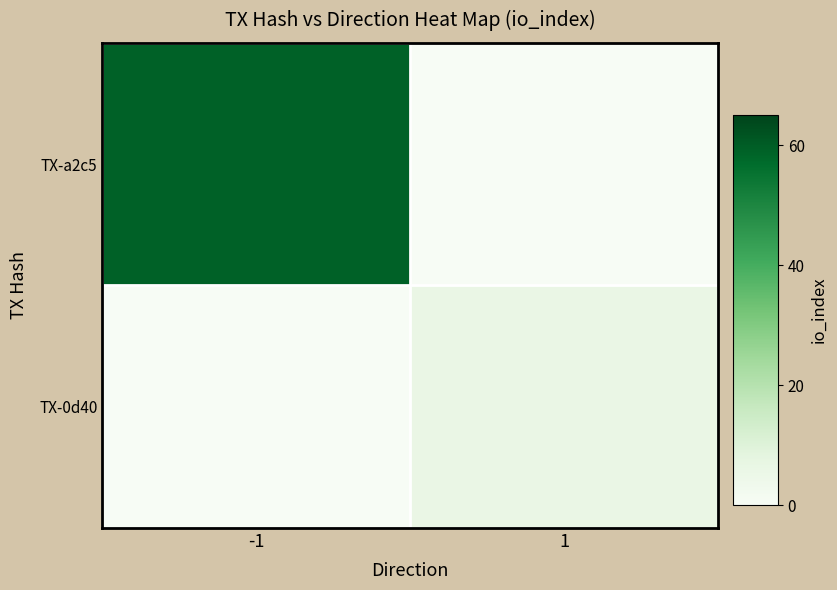

Reading right to left, transcribe all the data shown in this chart.

TX-a2c5: 1=0	-1=59
TX-0d40: 1=6	-1=0